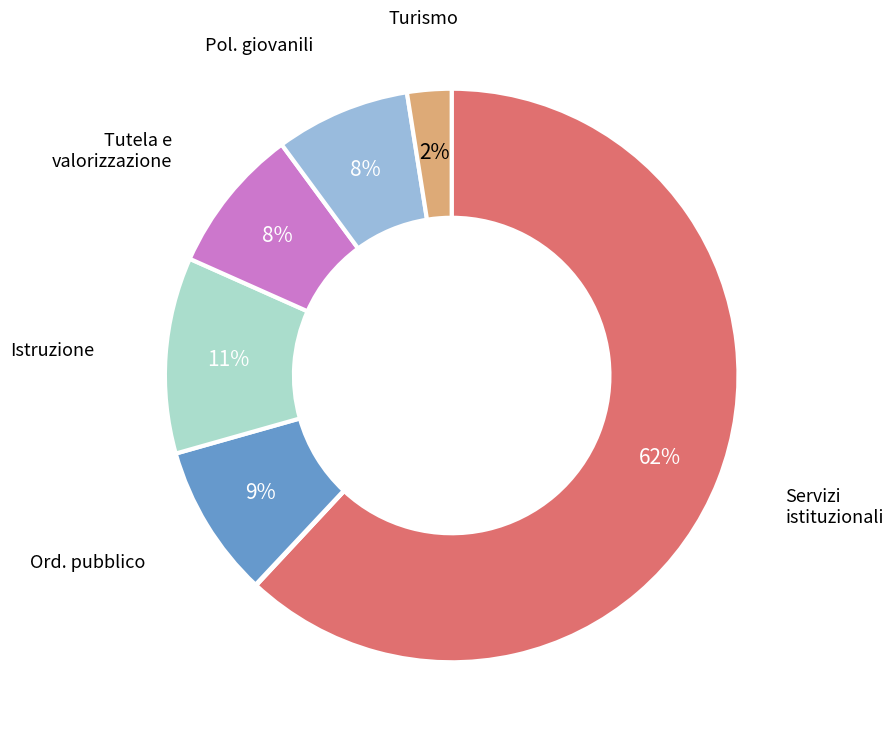

To the nearest percent, what is the average slice percentage?

14%